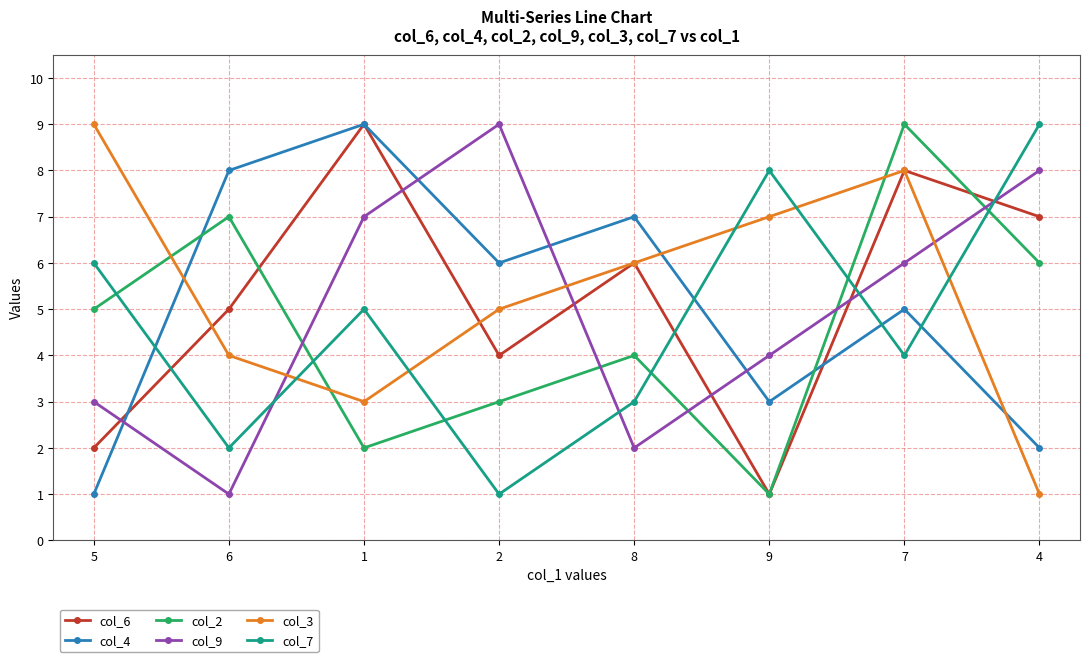

What is the sum of the col_9 values at 9 and 2?

13